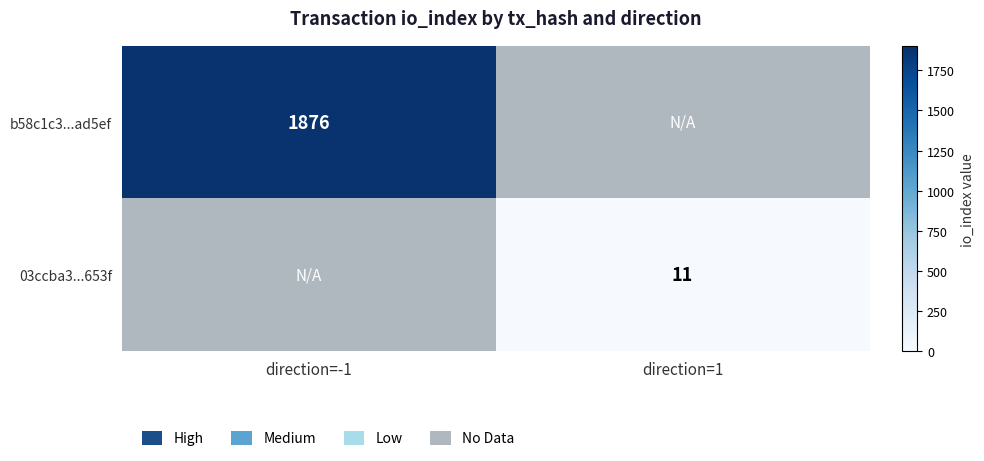

The 03ccba3...653f series shows 17 at direction=1. True or false?

False